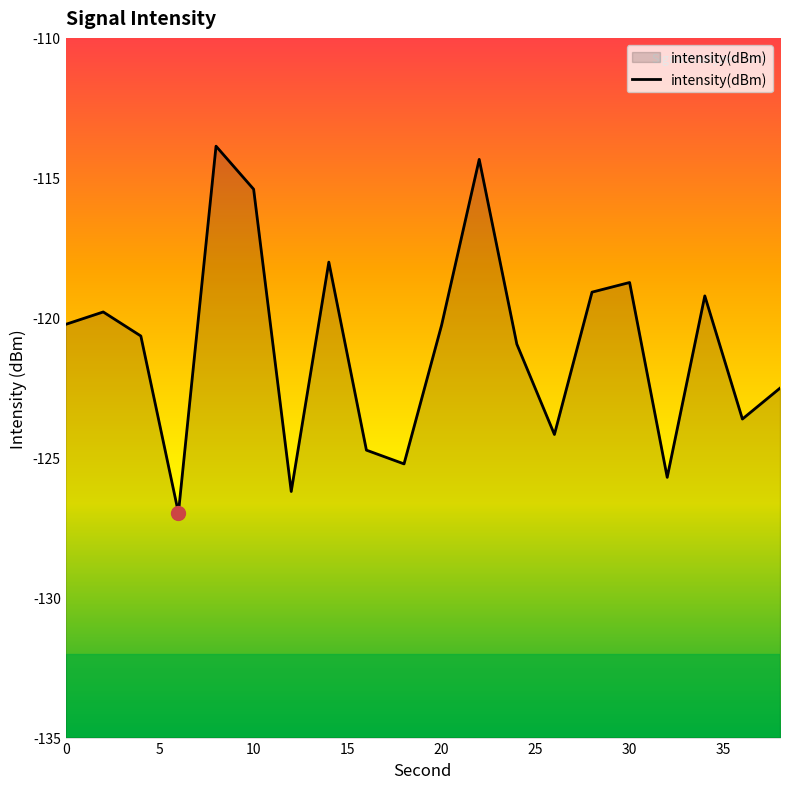

The value at 10 is -115.4. True or false?

True